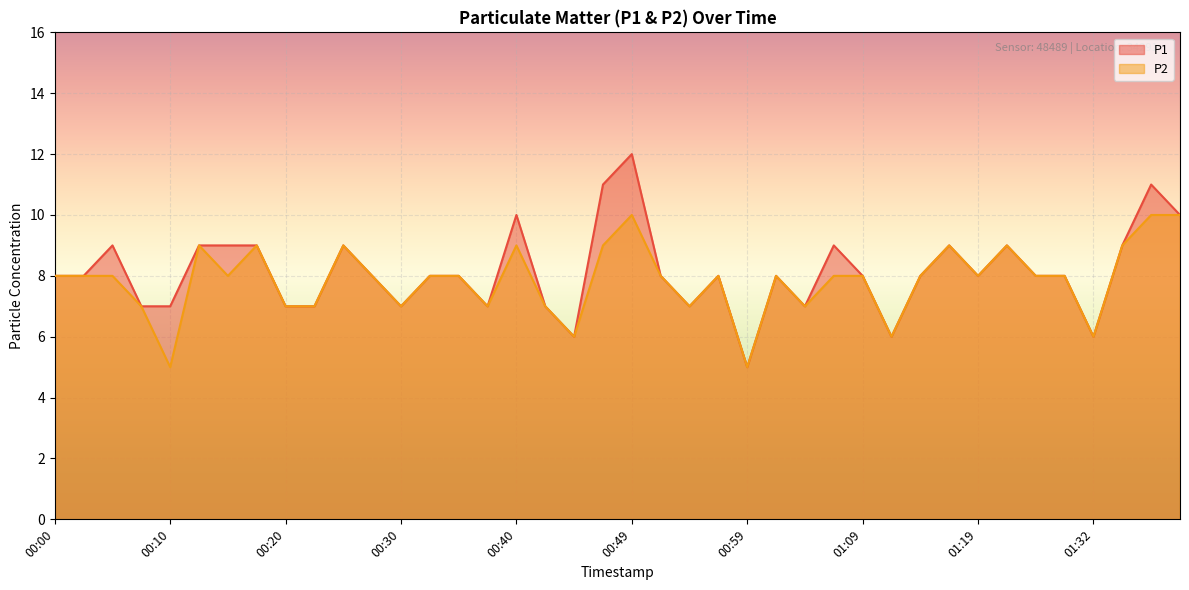

How many interior local valleys does the P1 series have?

9